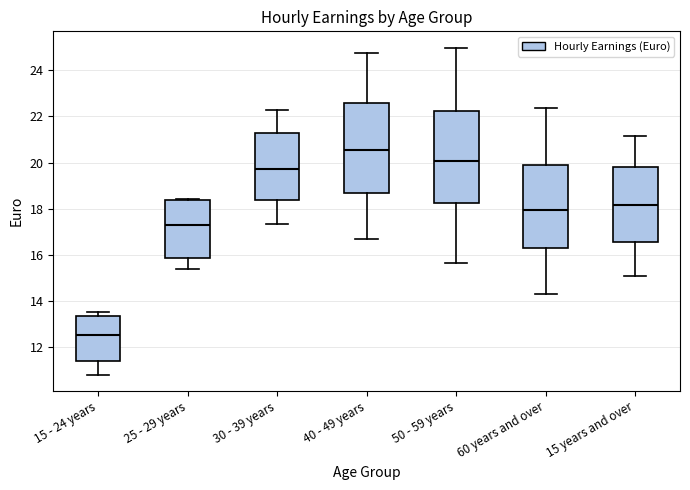

Reading left to right, transcribe this box plot: for each box, give where its median line is, the range the box spans, and where its two whiskers end, as read against the y-axis. The values are not printed on the chart, so give them approximately, as read against the axis.

15 - 24 years: median 12.6, box 11.4 to 13.4, whiskers 10.8 to 13.6
25 - 29 years: median 17.2, box 15.8 to 18.4, whiskers 15.4 to 18.4
30 - 39 years: median 19.8, box 18.4 to 21.2, whiskers 17.4 to 22.2
40 - 49 years: median 20.6, box 18.8 to 22.6, whiskers 16.6 to 24.8
50 - 59 years: median 20.0, box 18.2 to 22.2, whiskers 15.6 to 25.0
60 years and over: median 18.0, box 16.2 to 19.8, whiskers 14.2 to 22.4
15 years and over: median 18.2, box 16.6 to 19.8, whiskers 15.0 to 21.2